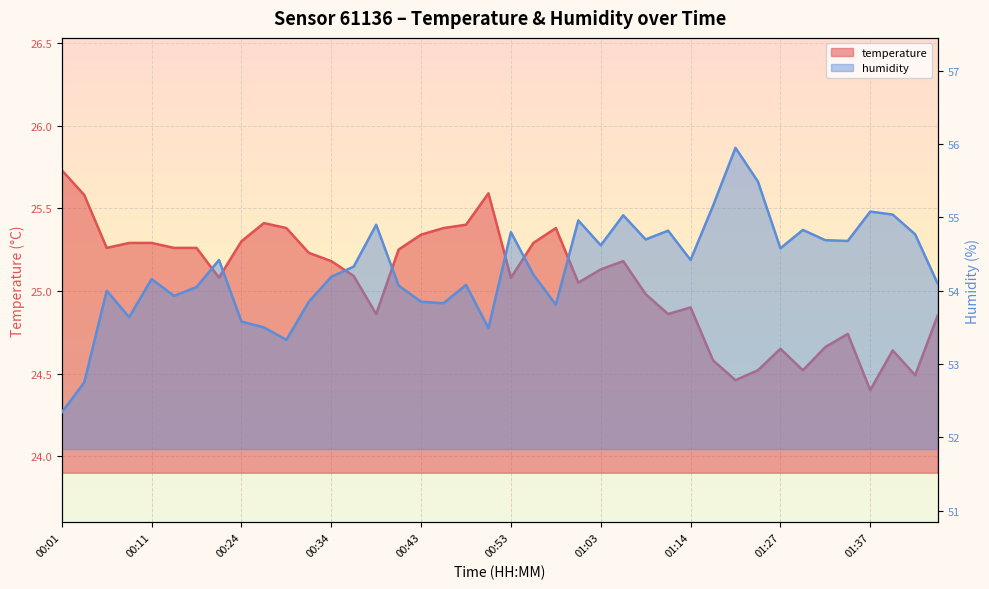

How many interior local peaks does the humidity series have?

12